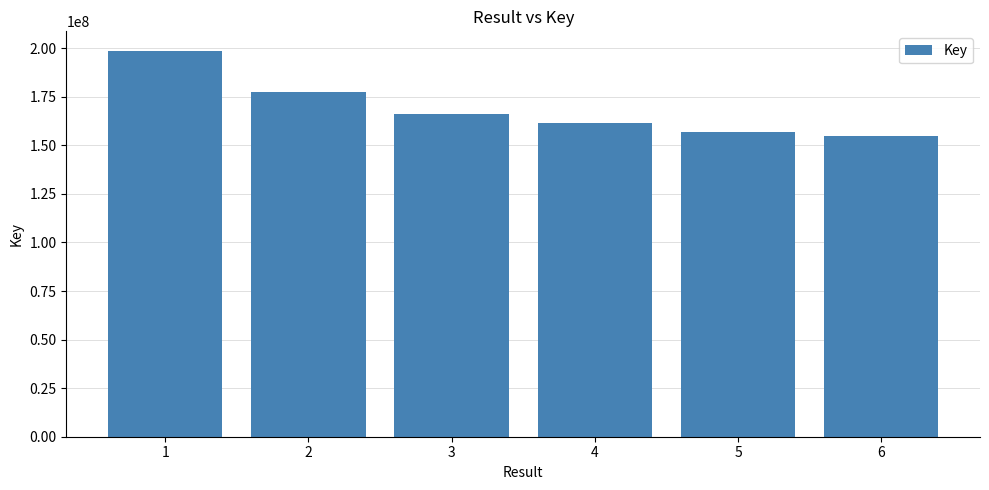

What is the ratio of the value at 5 to the value at 6?

1.0